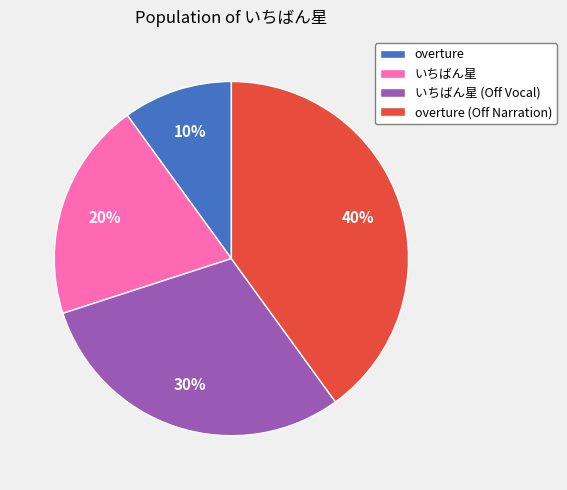

How many segments does this pie chart have?

4